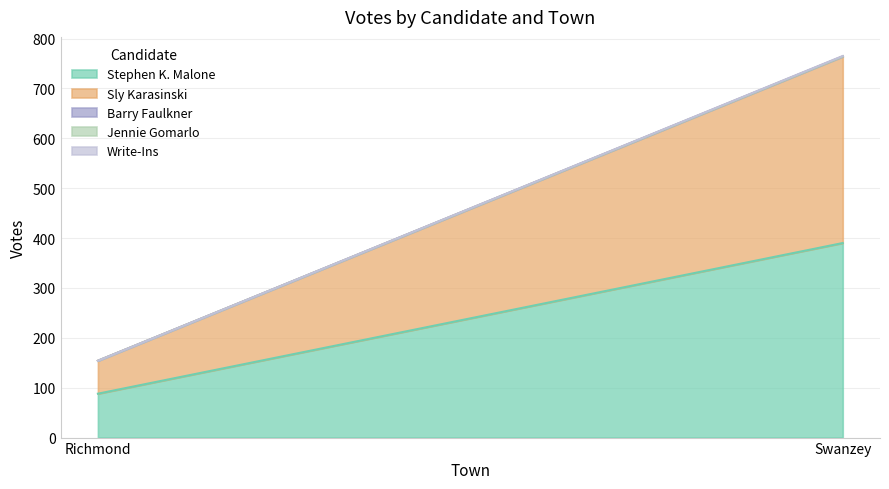

What is the label of the 1st point from the left?

Richmond